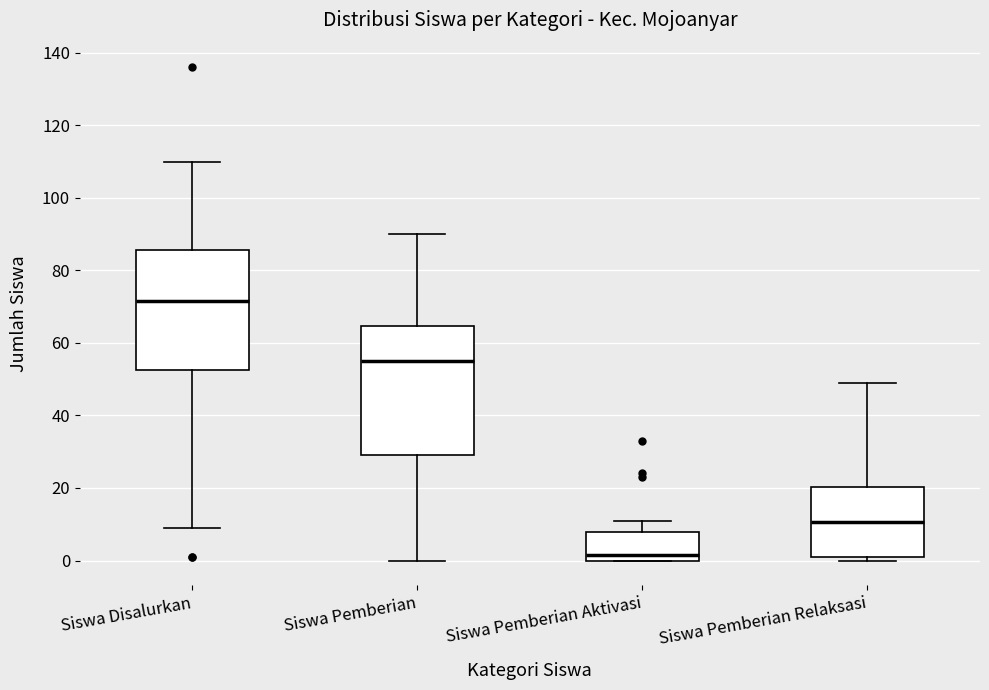

Reading left to right, transcribe this box plot: for each box, give where its median line is, the range the box spans, and where its two whiskers end, as read against the y-axis. The values are not printed on the chart, so give them approximately, as read against the axis.

Siswa Disalurkan: median 72, box 52 to 86, whiskers 10 to 110
Siswa Pemberian: median 56, box 30 to 64, whiskers 0 to 90
Siswa Pemberian Aktivasi: median 2, box 0 to 8, whiskers 0 to 12
Siswa Pemberian Relaksasi: median 10, box 2 to 20, whiskers 0 to 50